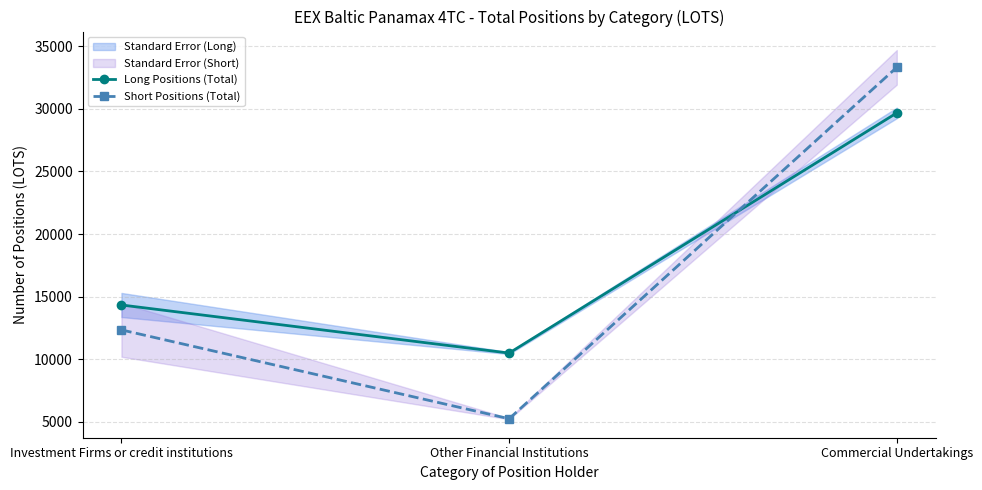

Which series changed the most between Investment Firms or credit institutions and Commercial Undertakings?

Short Positions (Total)